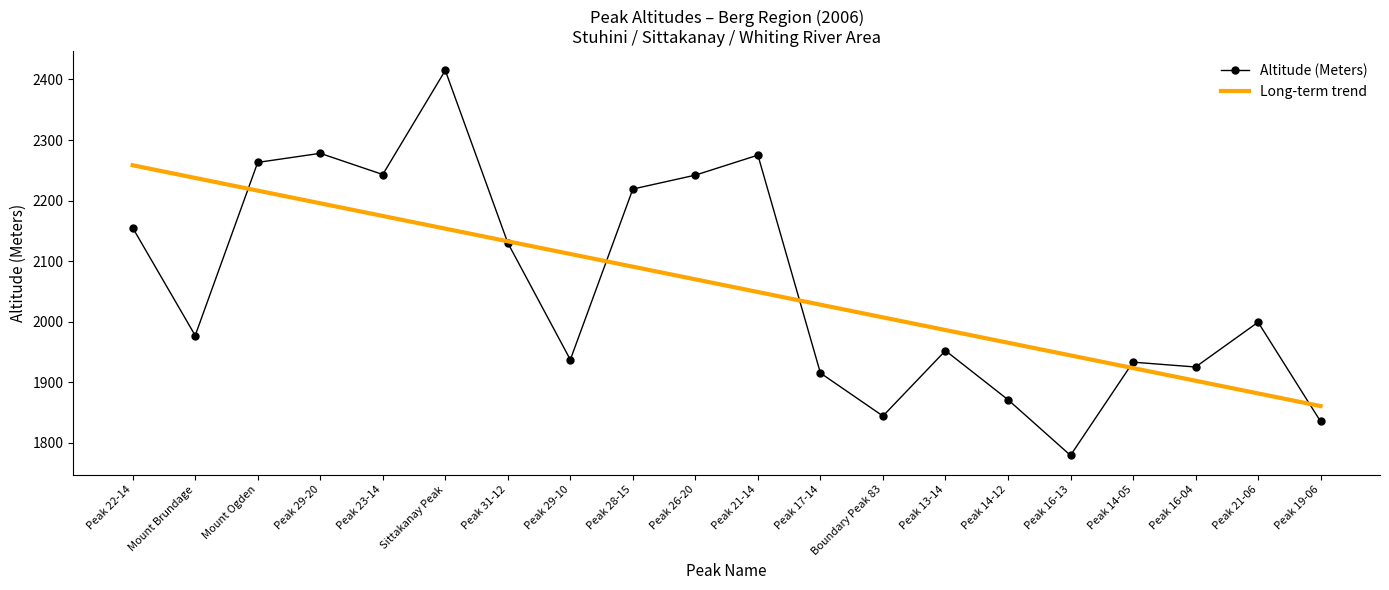

At which category is the sum across all series the highest?

Sittakanay Peak